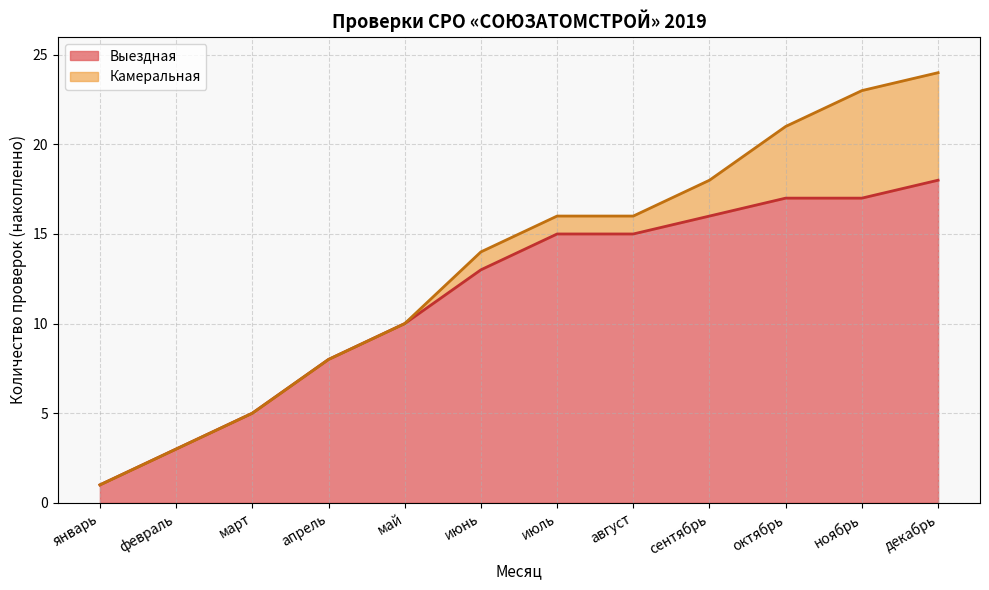

How many data points are above 16?

4